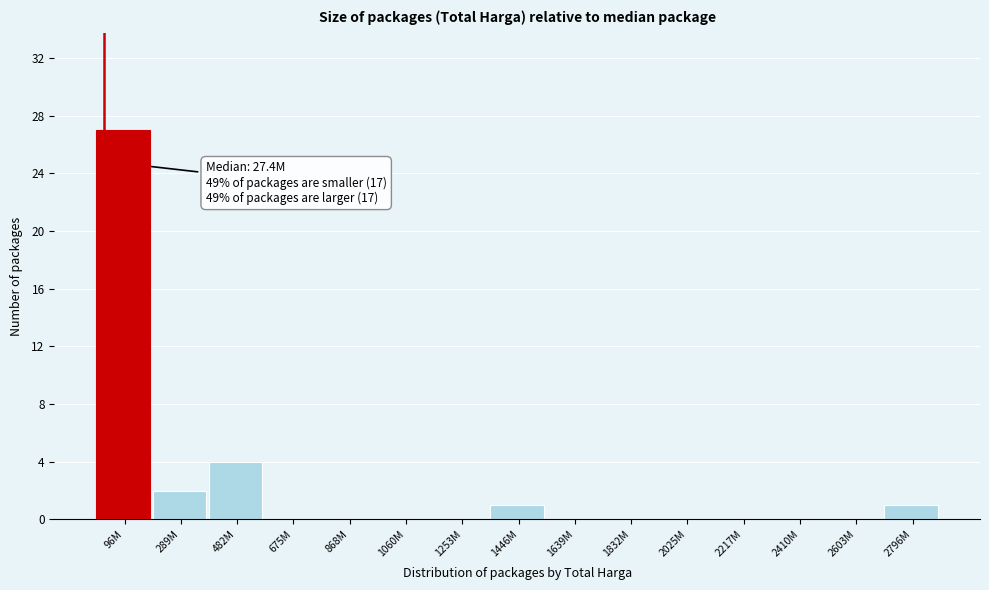

Reading right to left, what are all the values shown in this chart?

2796M=1	2603M=0	2410M=0	2217M=0	2025M=0	1832M=0	1639M=0	1446M=1	1253M=0	1060M=0	868M=0	675M=0	482M=4	289M=2	96M=27